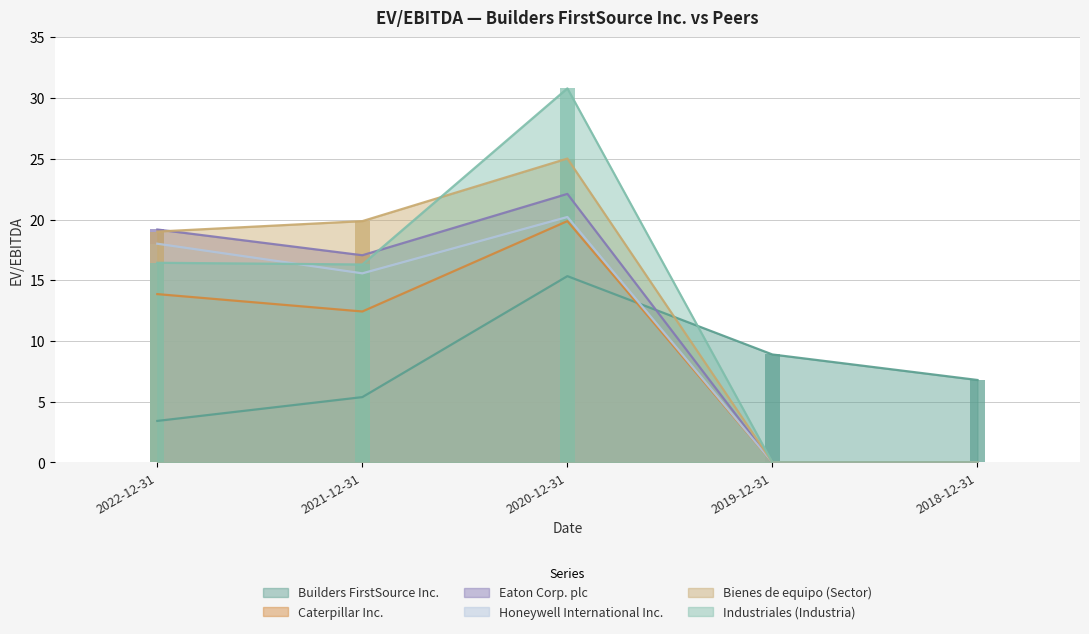

Which series has the largest range (max minus min)?

Industriales (Industria)